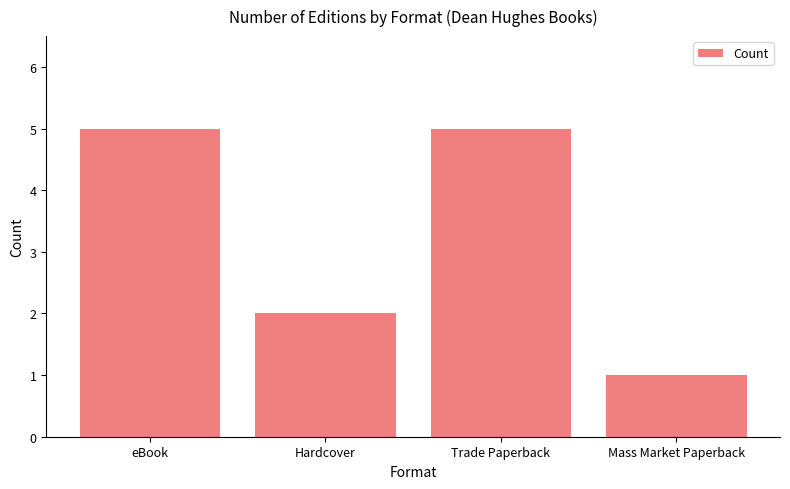

What is the difference between the second highest and second lowest values?

3